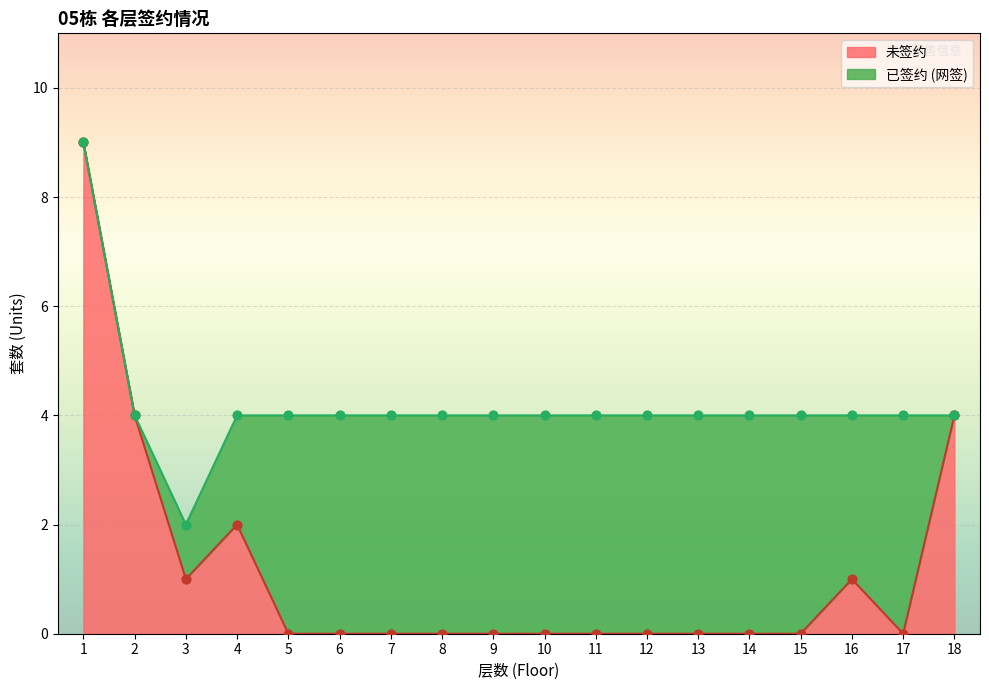

Between 11 and 10, which is larger?

11